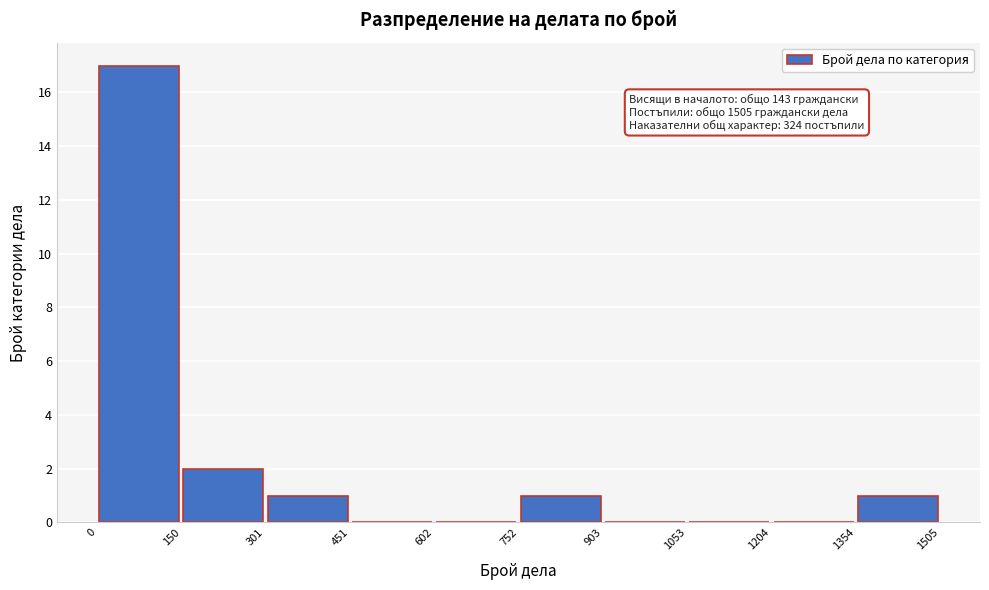

Over which range of the x-axis is the bar tallest?

0 to 150